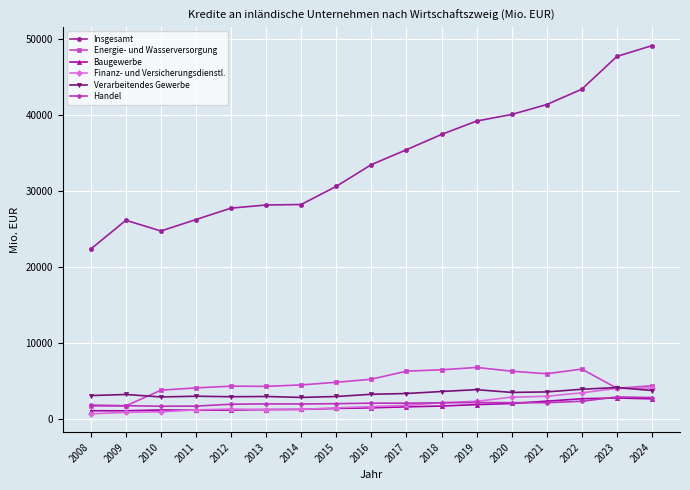

True or false: Insgesamt and Finanz- und Versicherungsdienstl. cross at least once.

False